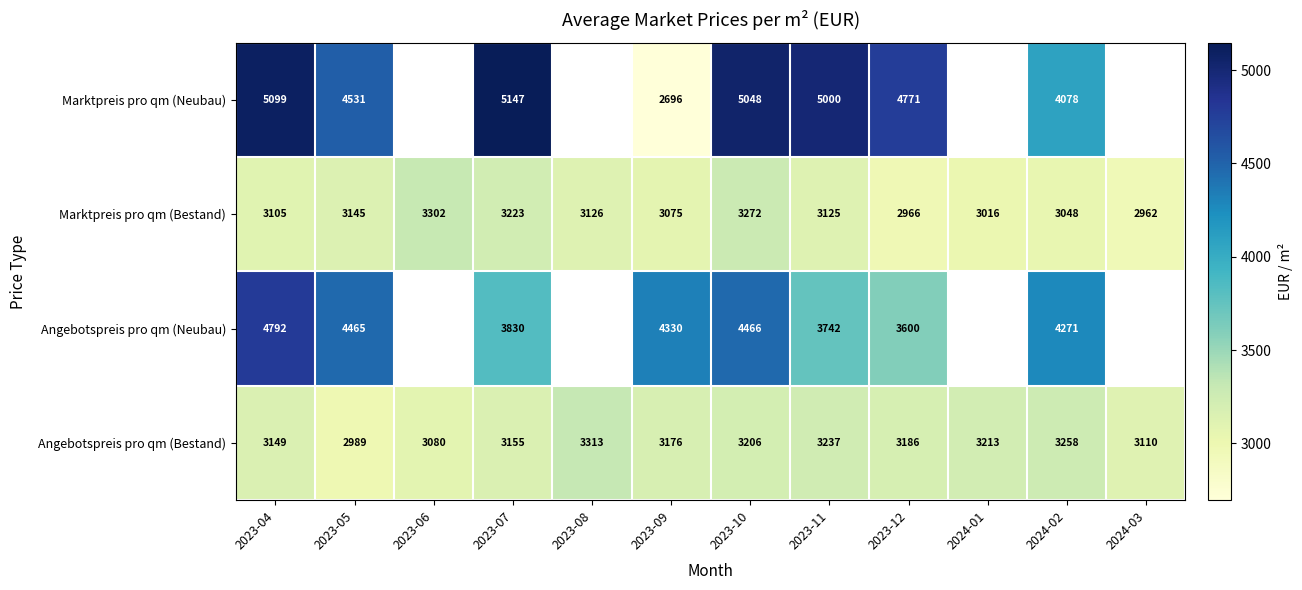

At how many categories does at least one series exceed 4409?

6